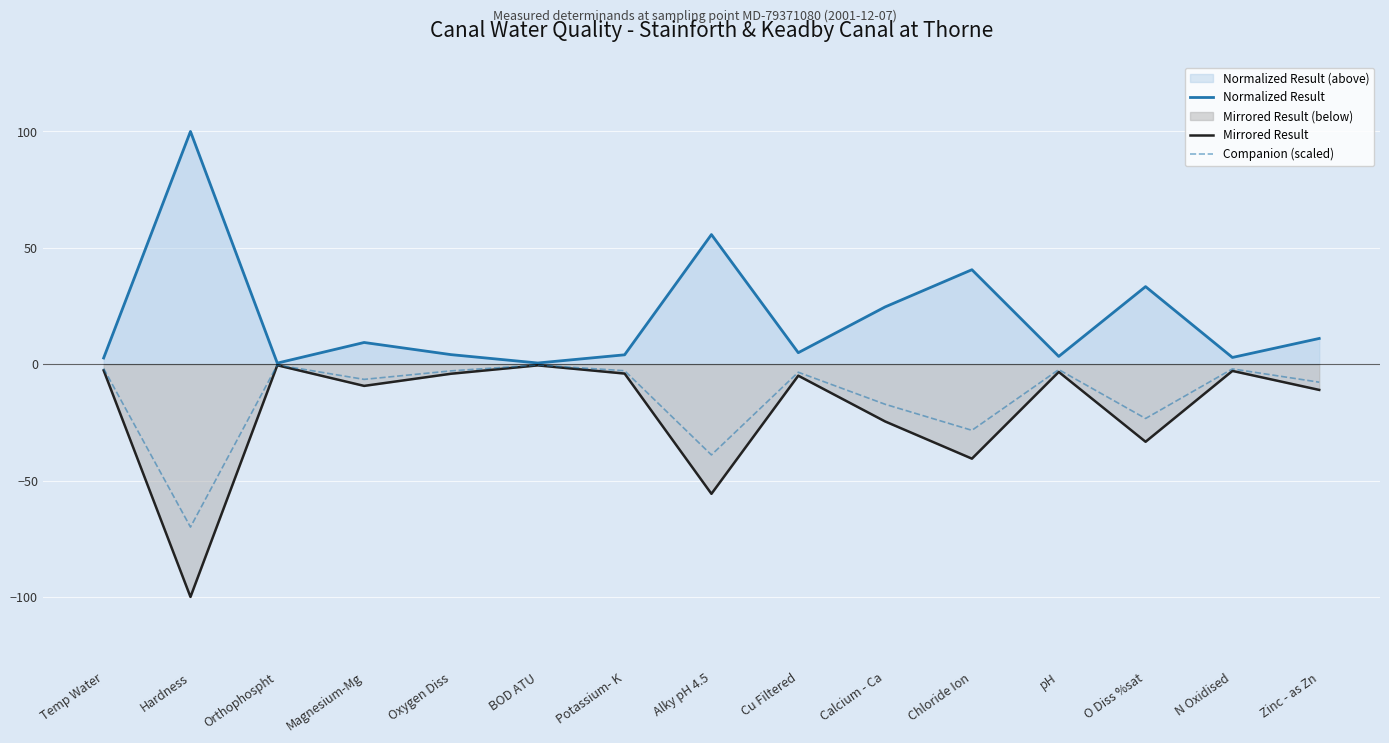

The Companion (scaled) series shows -39.0 at Alky pH 4.5. True or false?

True